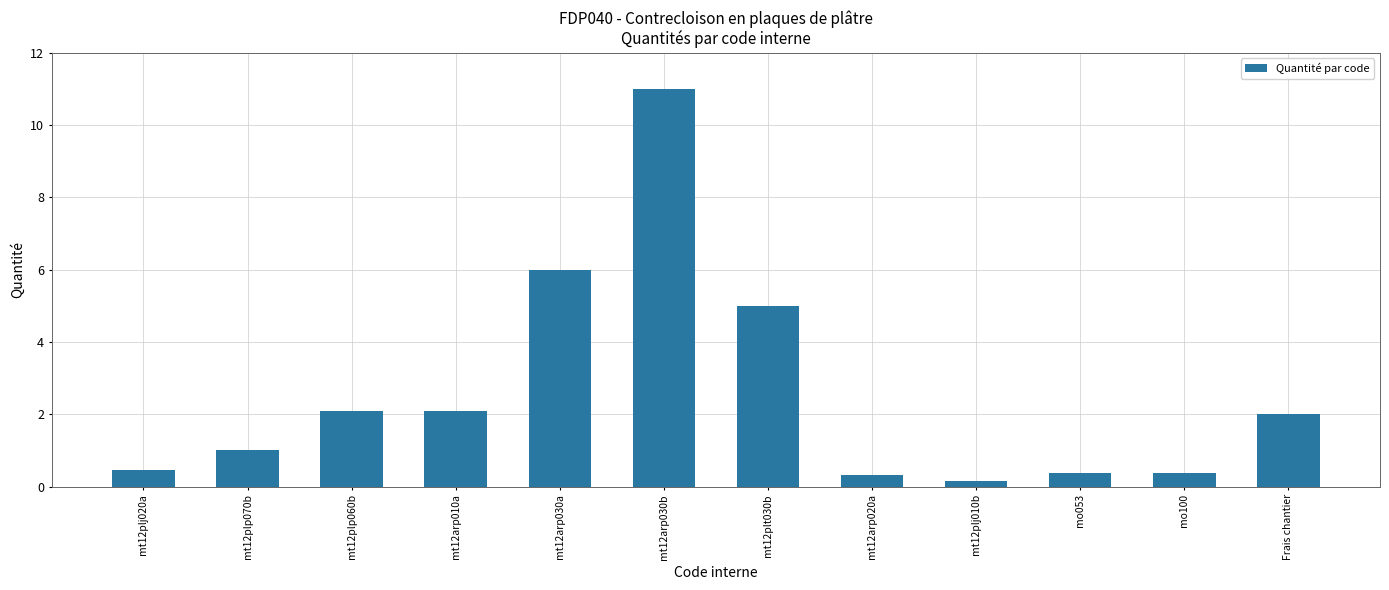

True or false: the data shows 11.0 at mt12arp030b.

True